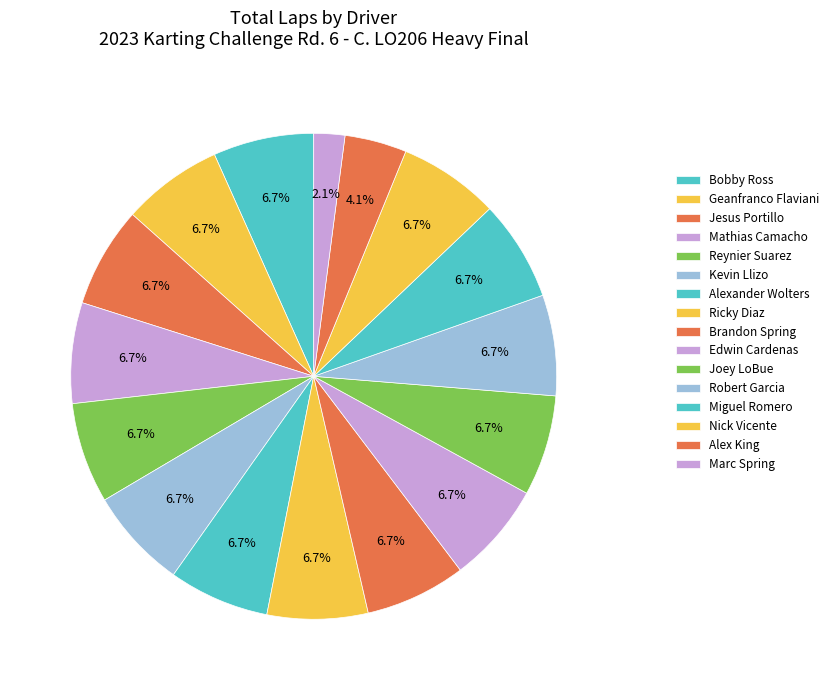

Combined, what portion of the pie is Bobby Ross and Alex King?

10.8%